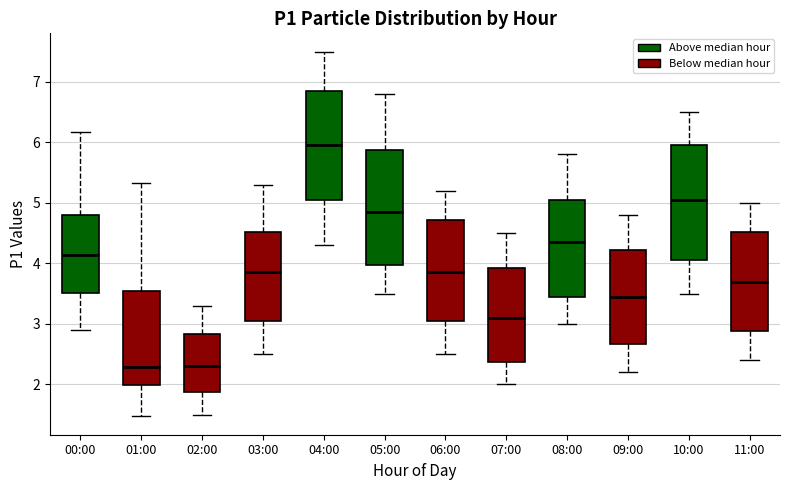

Reading left to right, transcribe this box plot: for each box, give where its median line is, the range the box spans, and where its two whiskers end, as read against the y-axis. The values are not printed on the chart, so give them approximately, as read against the axis.

00:00: median 4.1, box 3.5 to 4.8, whiskers 2.9 to 6.2
01:00: median 2.3, box 2.0 to 3.6, whiskers 1.5 to 5.3
02:00: median 2.3, box 1.9 to 2.8, whiskers 1.5 to 3.3
03:00: median 3.9, box 3.1 to 4.5, whiskers 2.5 to 5.3
04:00: median 6.0, box 5.1 to 6.9, whiskers 4.3 to 7.5
05:00: median 4.9, box 4.0 to 5.9, whiskers 3.5 to 6.8
06:00: median 3.9, box 3.1 to 4.7, whiskers 2.5 to 5.2
07:00: median 3.1, box 2.4 to 3.9, whiskers 2.0 to 4.5
08:00: median 4.4, box 3.5 to 5.1, whiskers 3.0 to 5.8
09:00: median 3.5, box 2.7 to 4.2, whiskers 2.2 to 4.8
10:00: median 5.1, box 4.1 to 6.0, whiskers 3.5 to 6.5
11:00: median 3.7, box 2.9 to 4.5, whiskers 2.4 to 5.0